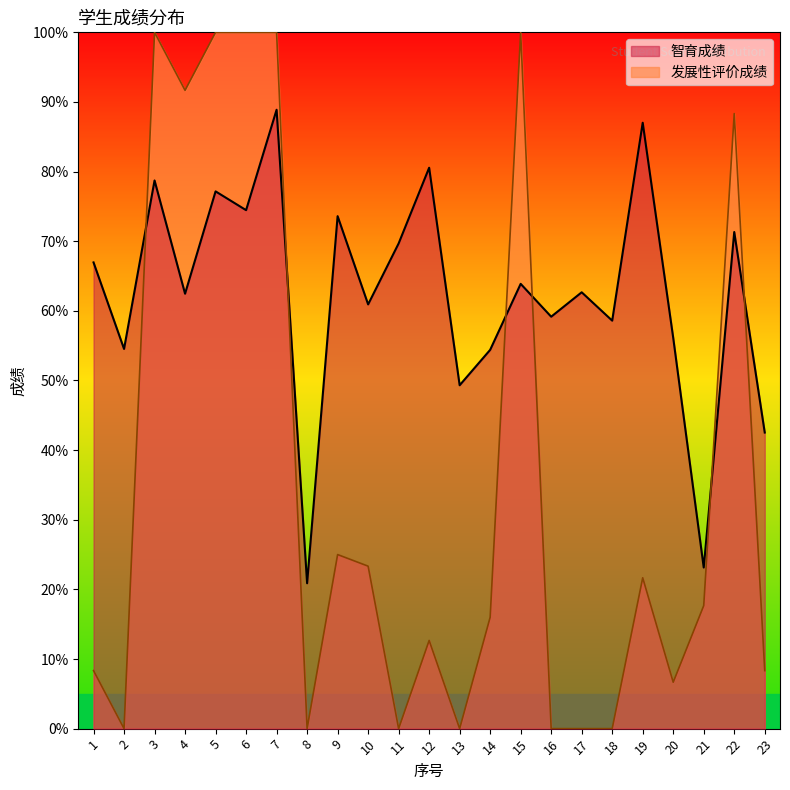

What is the lowest value of the 智育成绩 series?

20.9